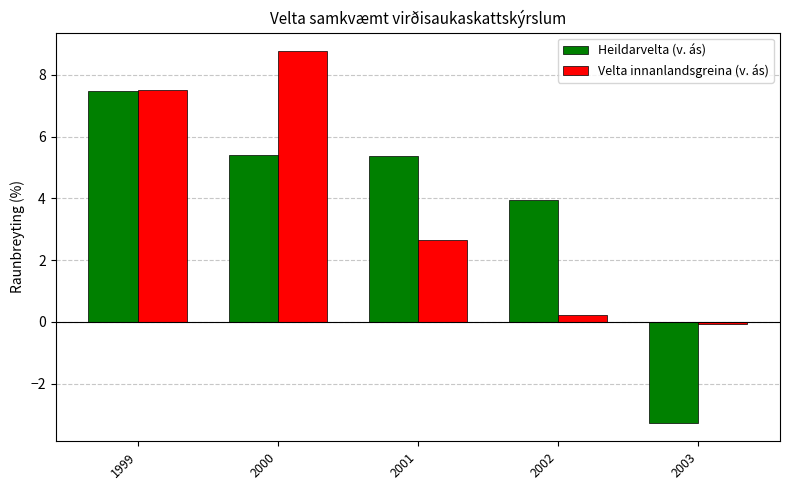

Reading left to right, extract all data points from this chart.

Heildarvelta (v. ás): 7.5	5.4	5.4	4.0	-3.3
Velta innanlandsgreina (v. ás): 7.5	8.8	2.7	0.2	-0.1